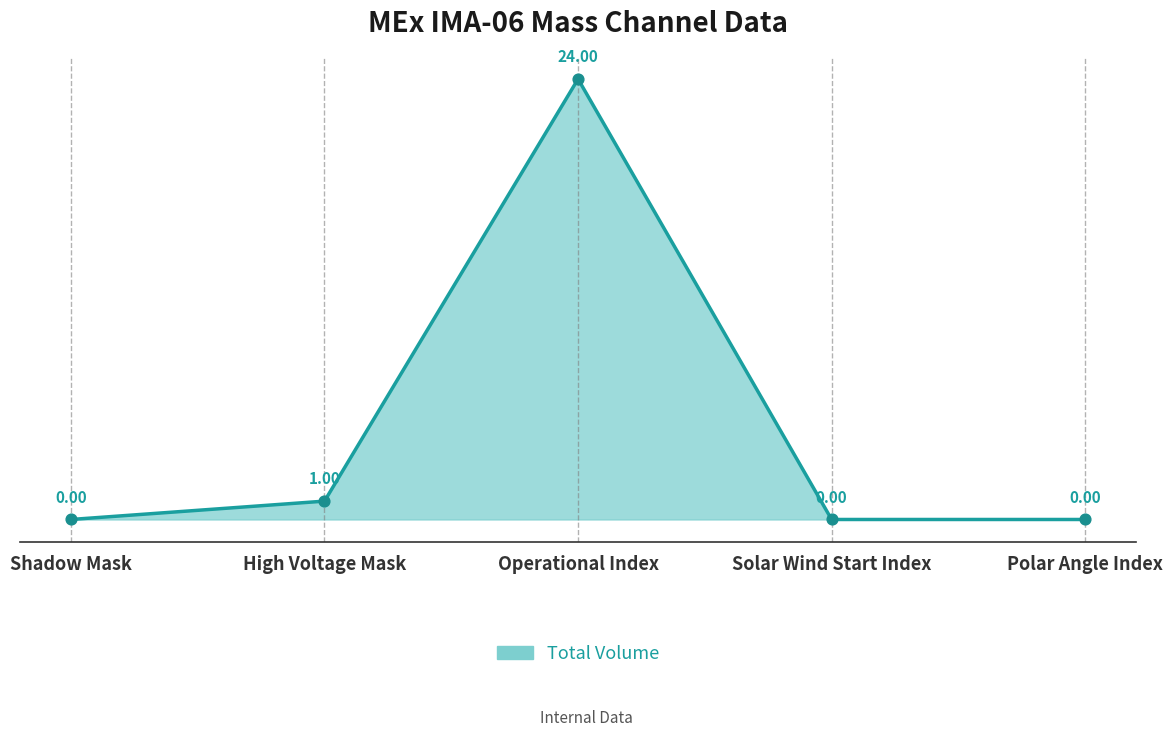

Between Polar Angle Index and Operational Index, which is larger?

Operational Index